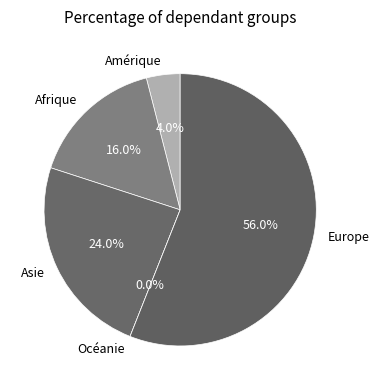

True or false: Asie accounts for 24% of the total.

True